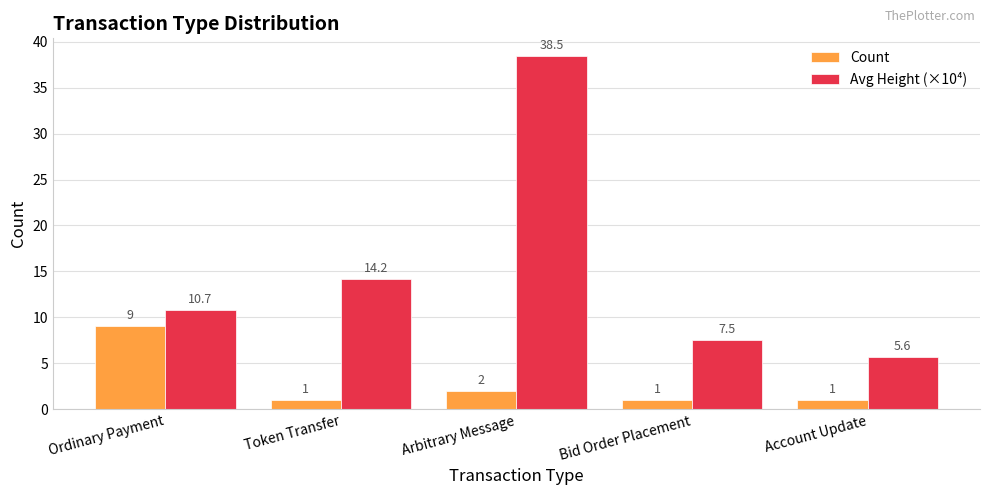

Is the value of Avg Height (×10⁴) at Token Transfer greater than the value of Count at Arbitrary Message?

Yes